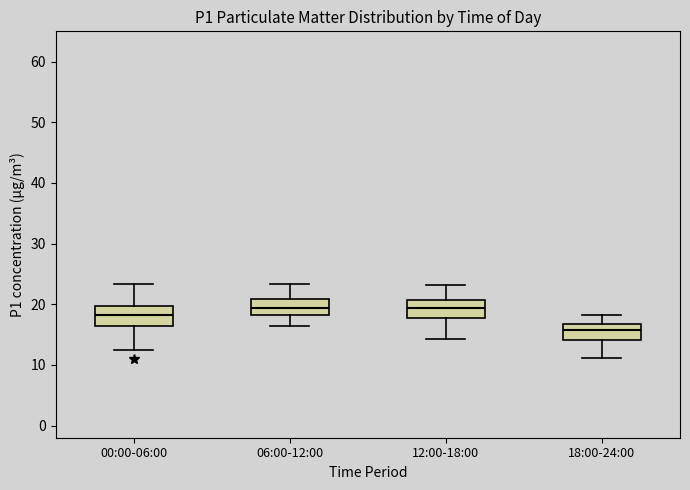

Where does the median line of the box for 00:00-06:00 sit on the y-axis? The values are not printed on the chart, so give them approximately, as read against the axis.

18